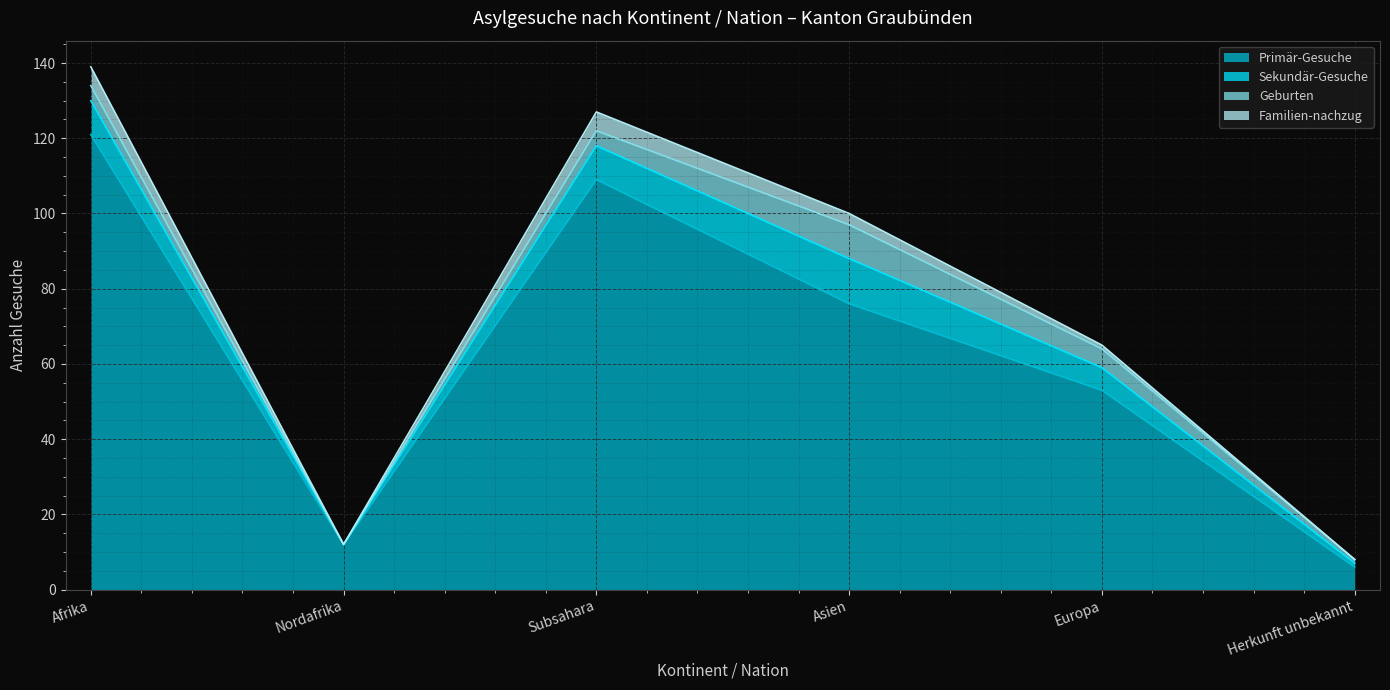

What is the label of the 3rd point from the right?

Asien